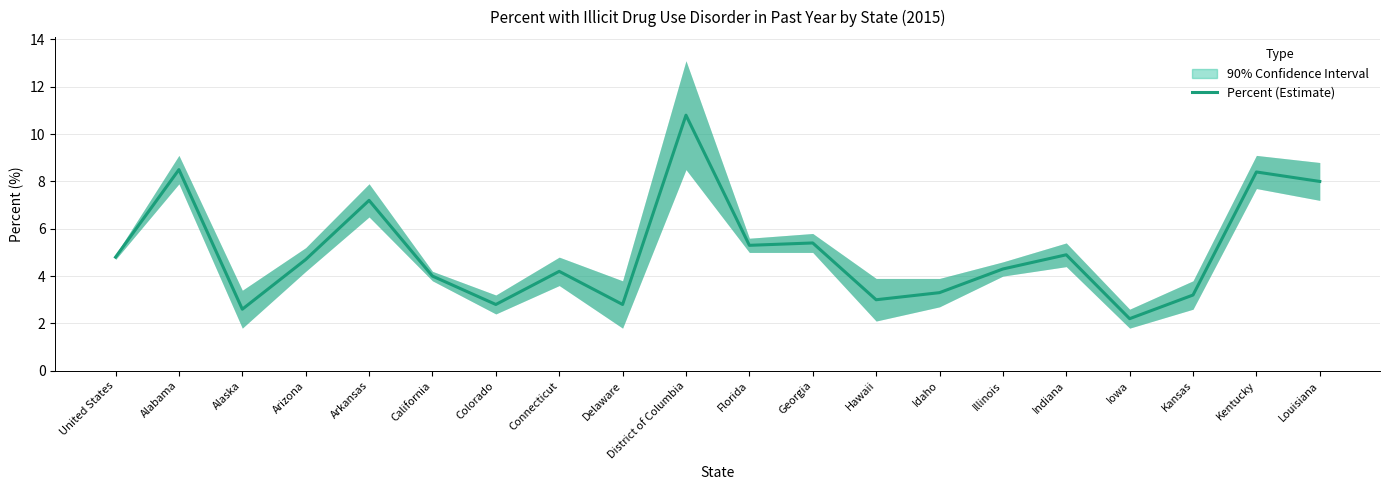

Reading left to right, list all the values displayed in this chart.

United States=4.8	Alabama=8.5	Alaska=2.6	Arizona=4.7	Arkansas=7.2	California=4.0	Colorado=2.8	Connecticut=4.2	Delaware=2.8	District of Columbia=10.8	Florida=5.3	Georgia=5.4	Hawaii=3.0	Idaho=3.3	Illinois=4.3	Indiana=4.9	Iowa=2.2	Kansas=3.2	Kentucky=8.4	Louisiana=8.0